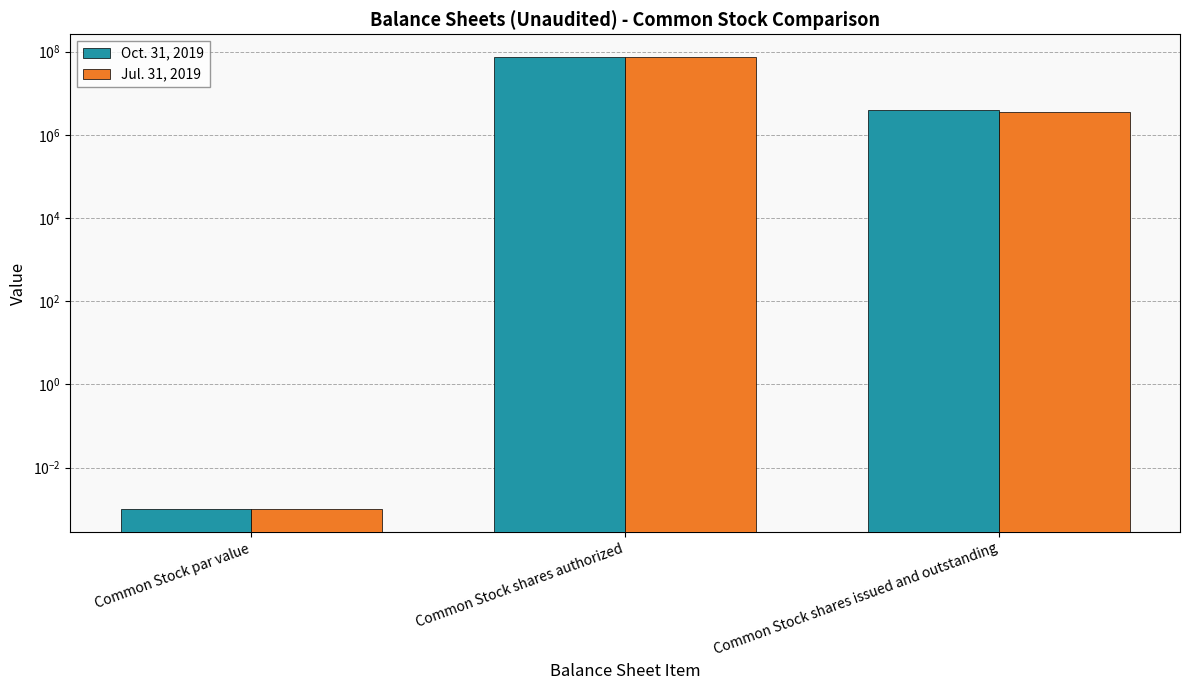

At which category is the sum across all series the highest?

Common Stock shares authorized